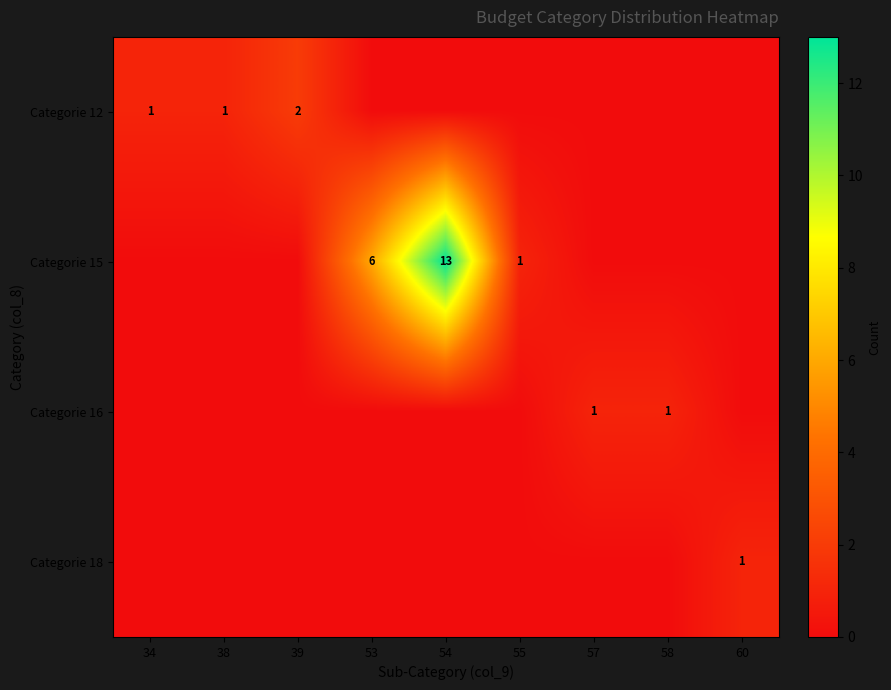

True or false: Categorie 16 has a value of 1 at 57.

True